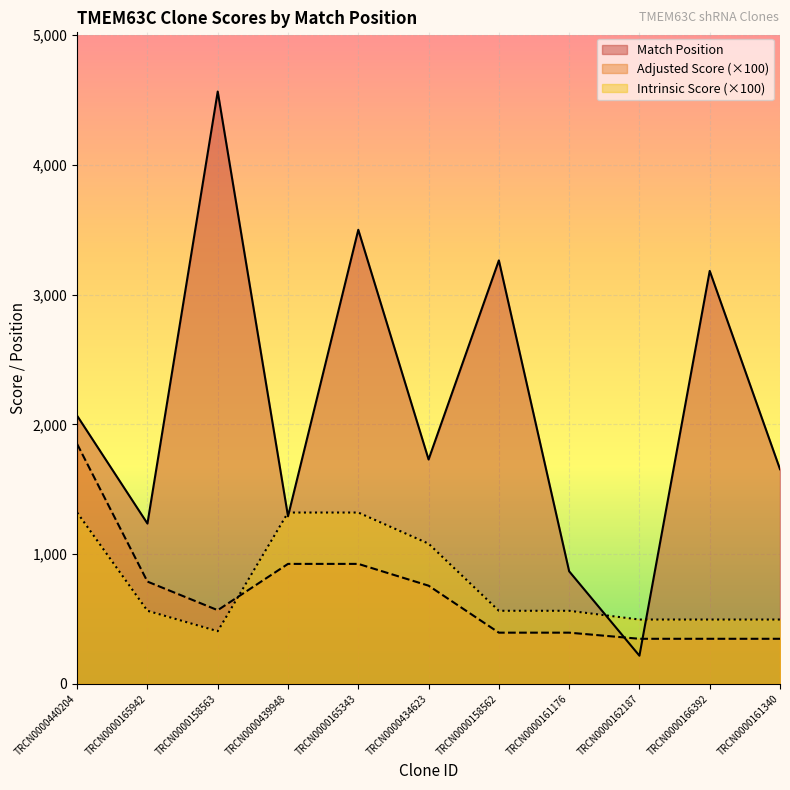

How many values in the Adjusted Score series exceed 567?

5